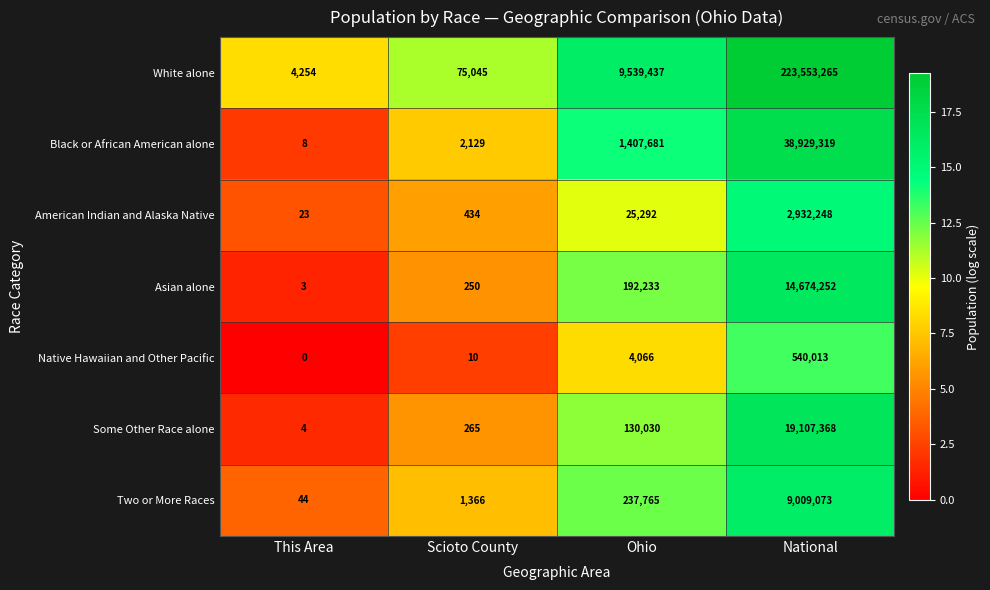

List the series in order of their peak value, highest first.

White alone, Black or African American alone, Some Other Race alone, Asian alone, Two or More Races, American Indian and Alaska Native, Native Hawaiian and Other Pacific